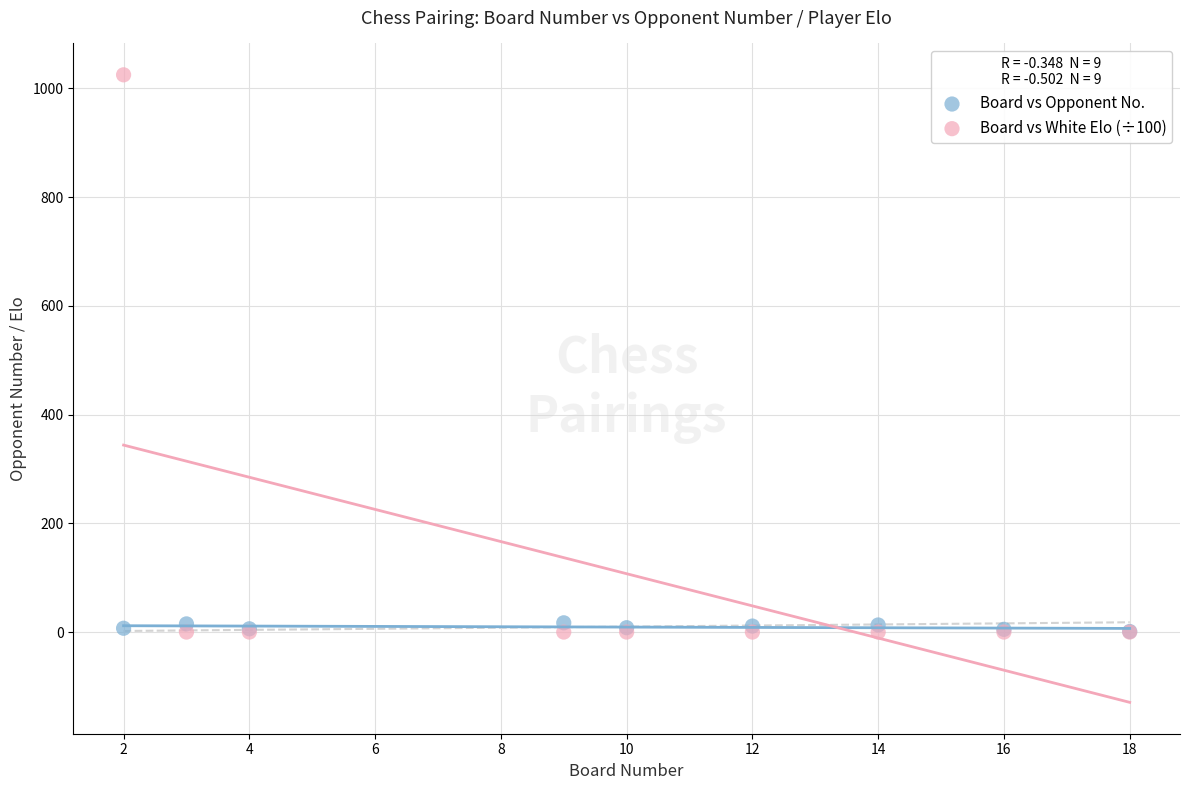

Which series contains the highest Y value?

Board vs White Elo (÷100)